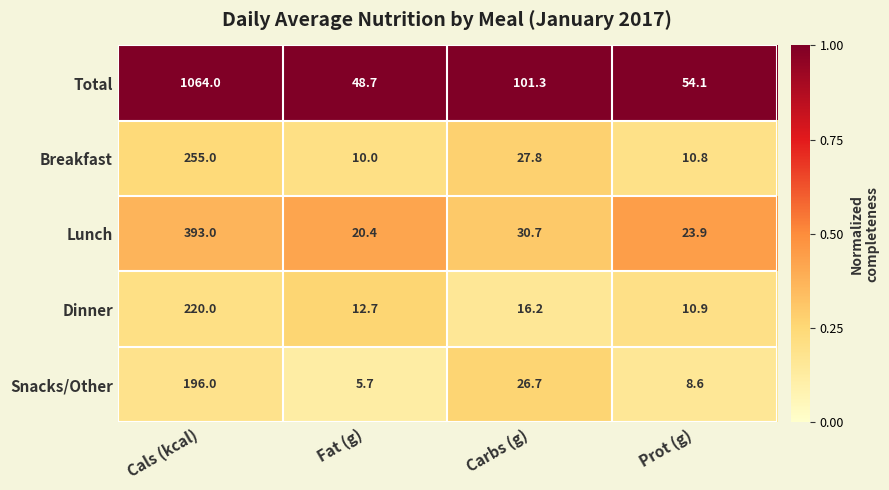

What is the total value across all series at Prot (g)?

108.3